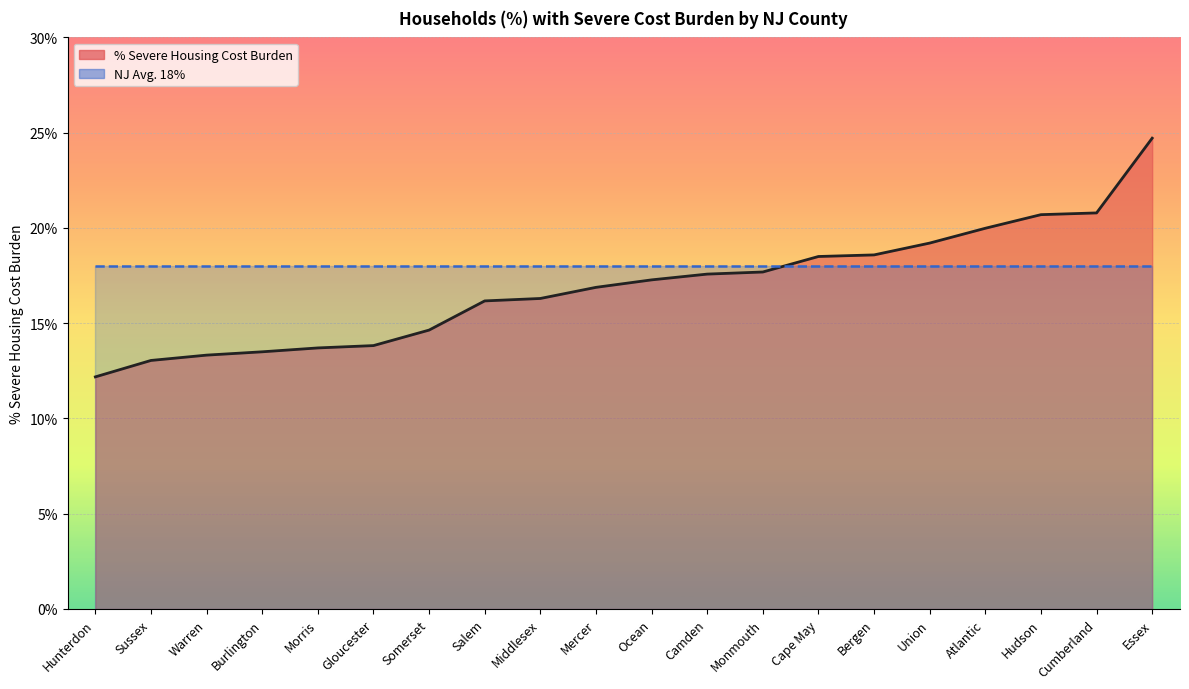

List the labels in order of value, largest first.

Essex, Cumberland, Hudson, Atlantic, Union, Bergen, Cape May, Monmouth, Camden, Ocean, Mercer, Middlesex, Salem, Somerset, Gloucester, Morris, Burlington, Warren, Sussex, Hunterdon